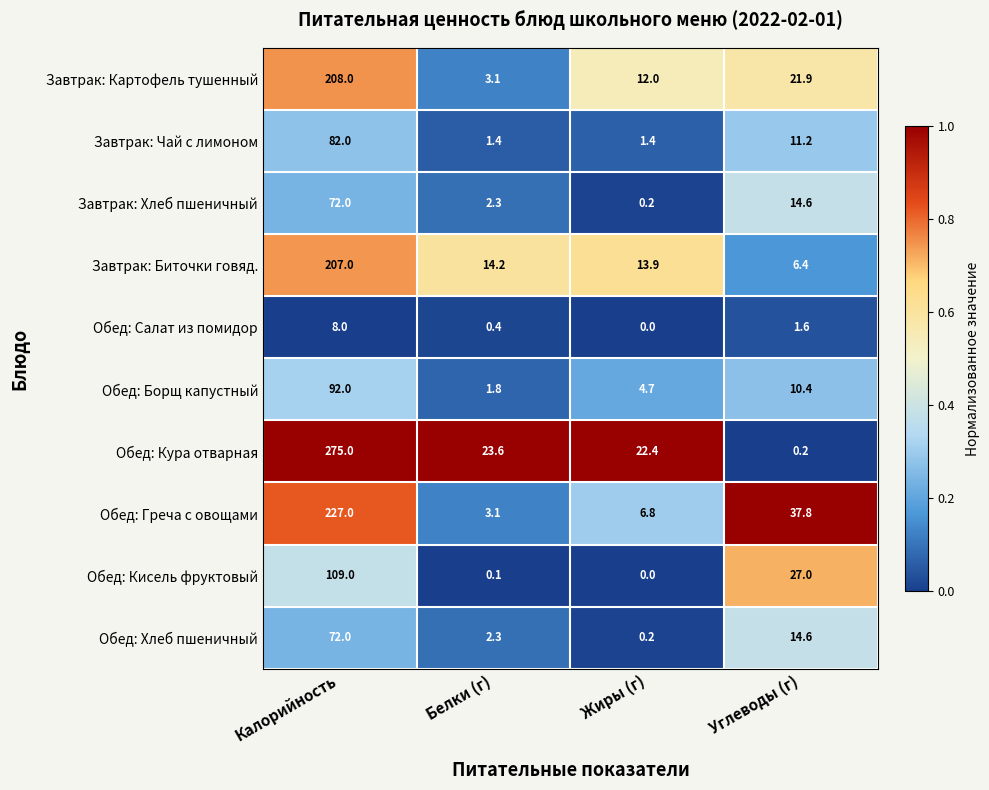

What is the total value across all series at Калорийность?

1352.0